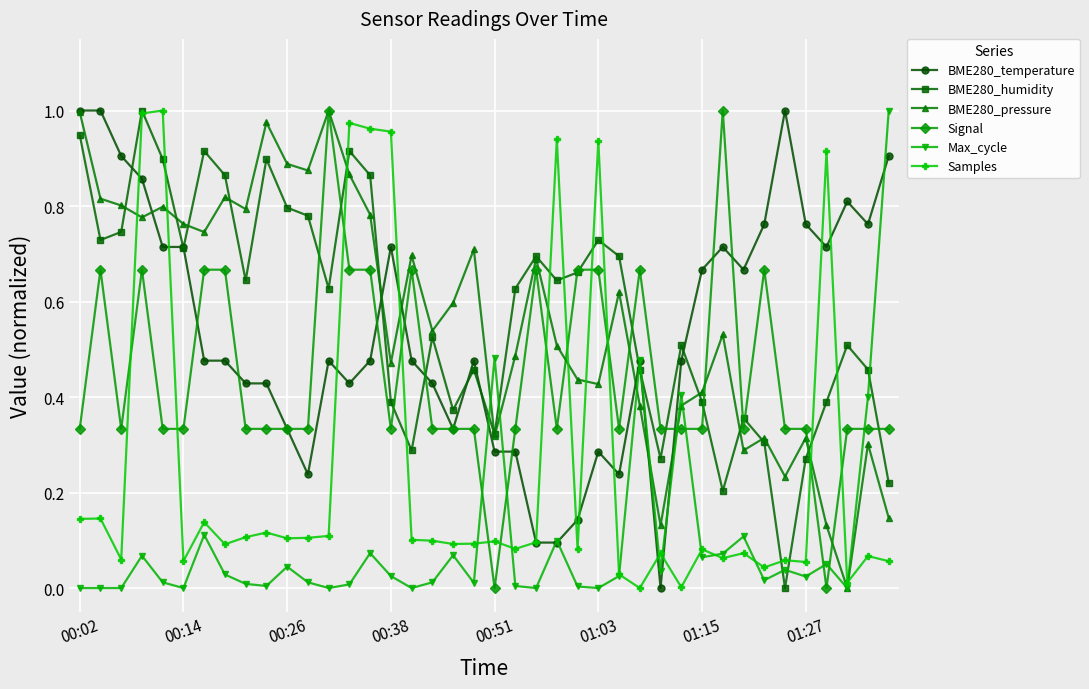

True or false: BME280_humidity has more than 0 points higher than both neighbors.

True